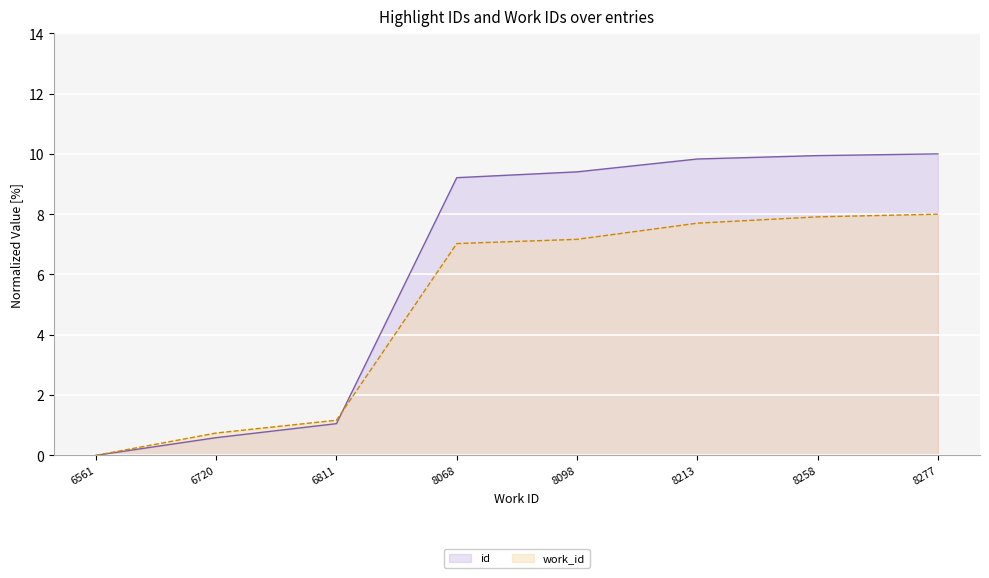

How many distinct data groups are displayed?

2